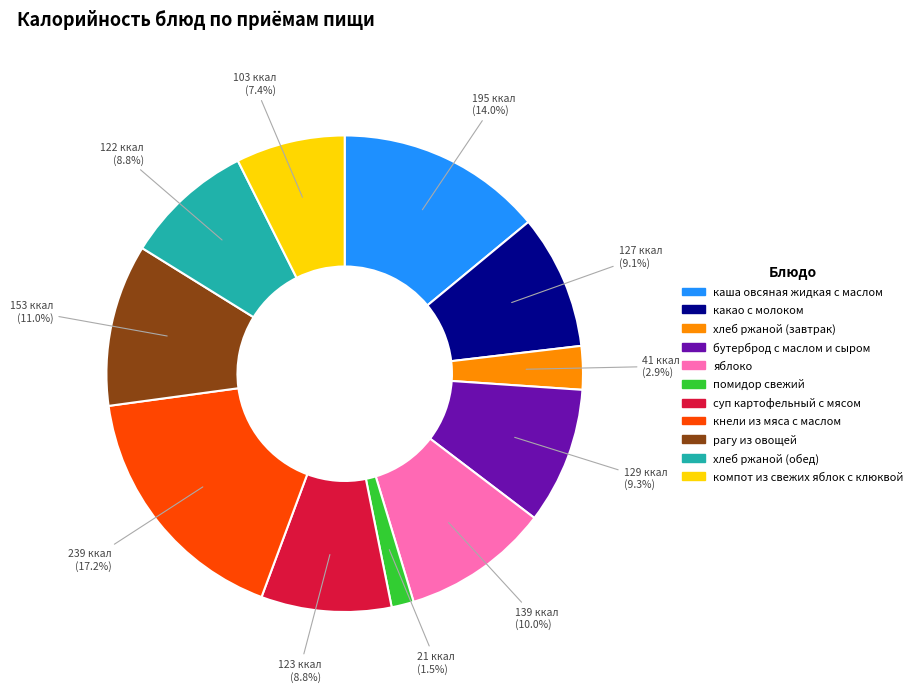

What portion of the pie excludes какао с молоком?

90.9%